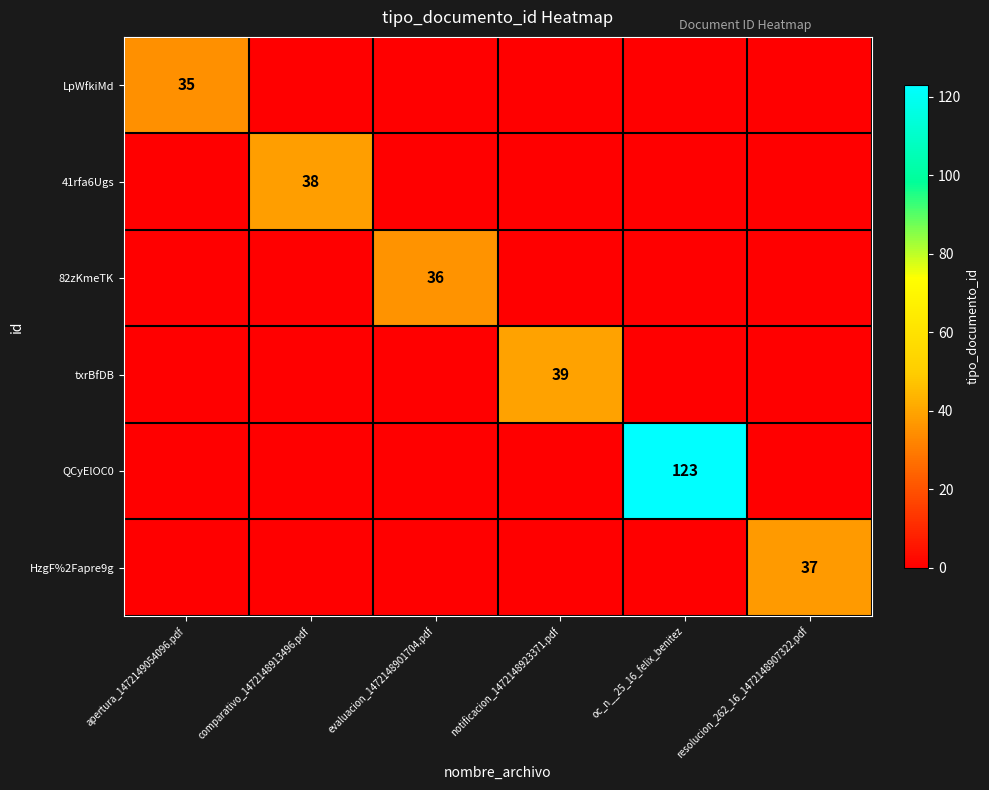

Is it true that txrBfDB equals 39 at notificacion_1472148923371.pdf?

True